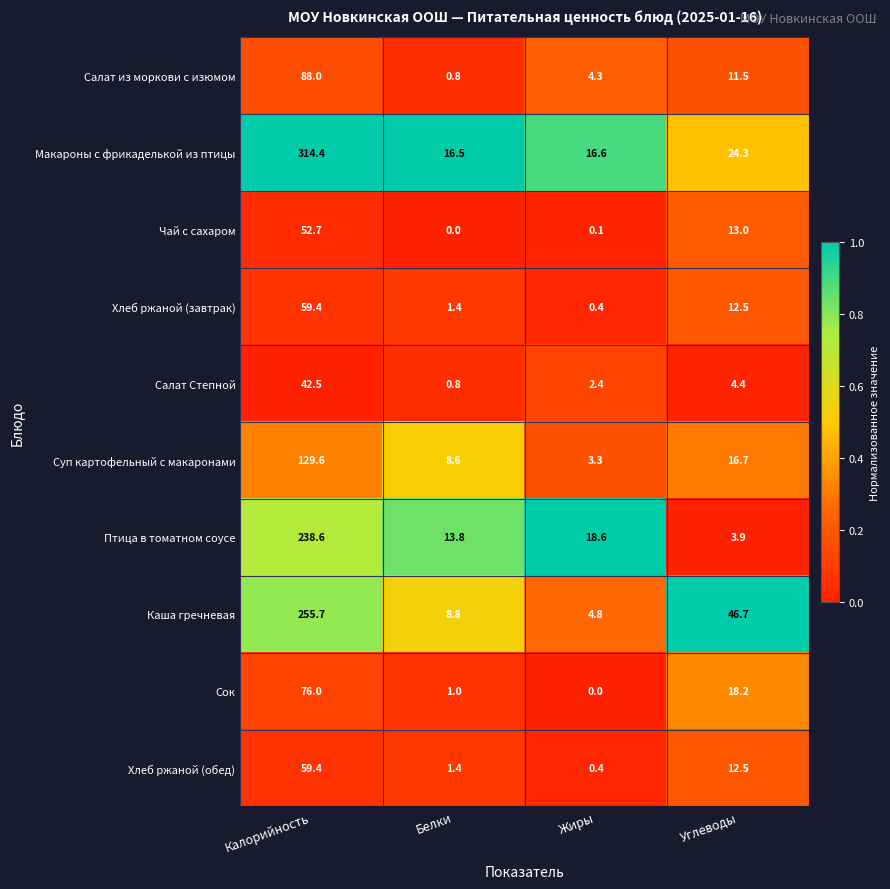

Rank the categories by Салат Степной value from highest to lowest.

Калорийность, Углеводы, Жиры, Белки